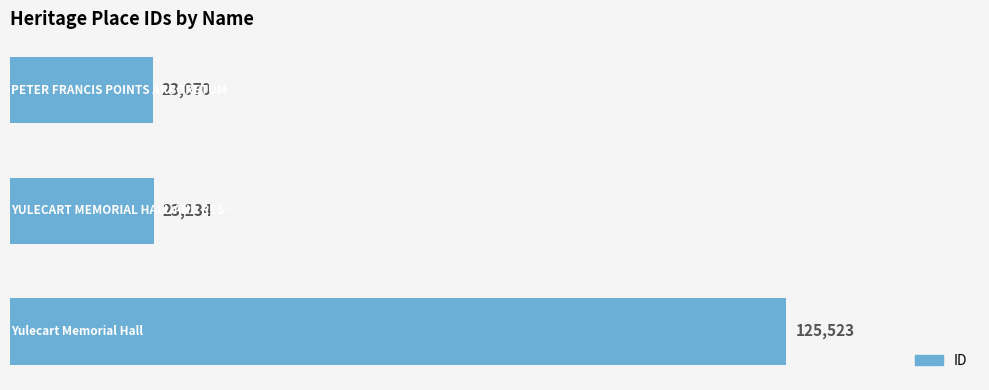

What is the value of the 1st bar from the top?

23070